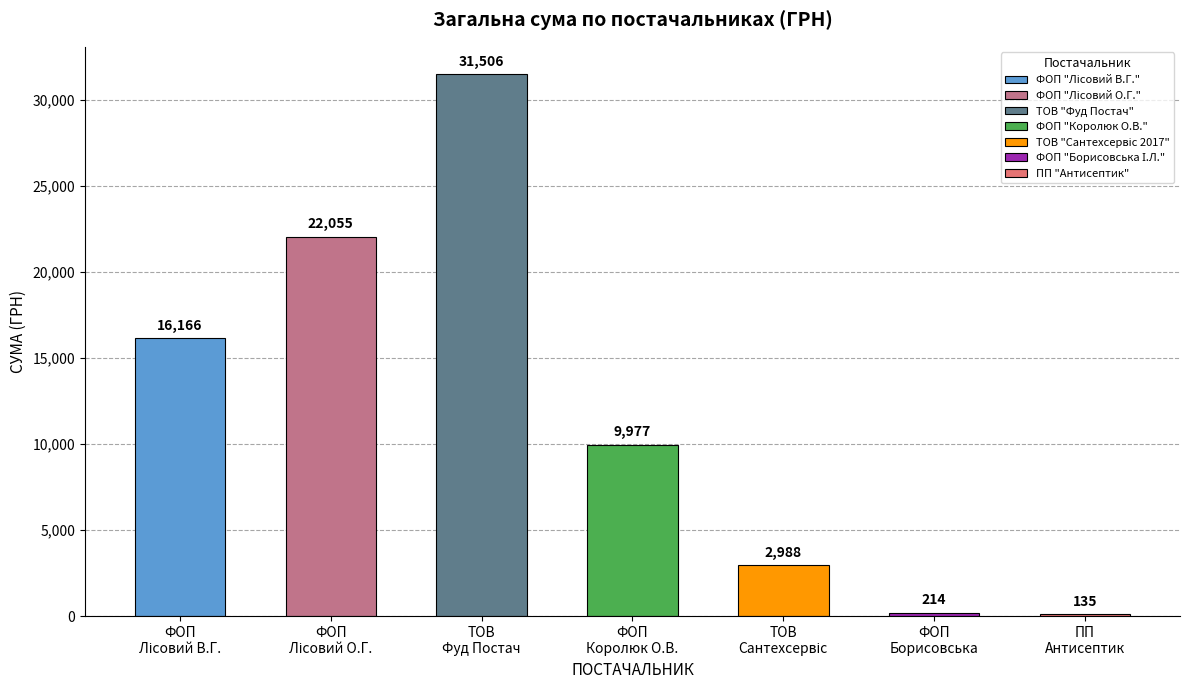

What is the smallest value displayed?

135.0